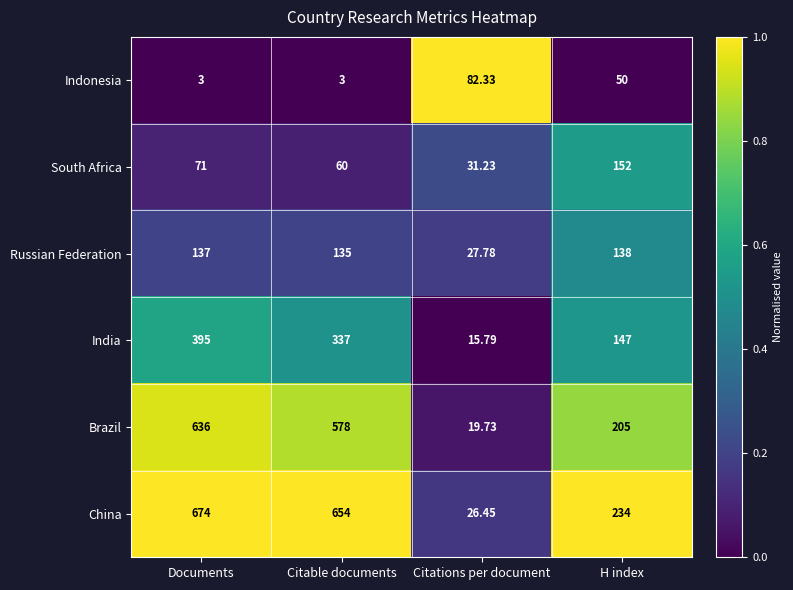

Which category has the highest value in the South Africa series?

H index